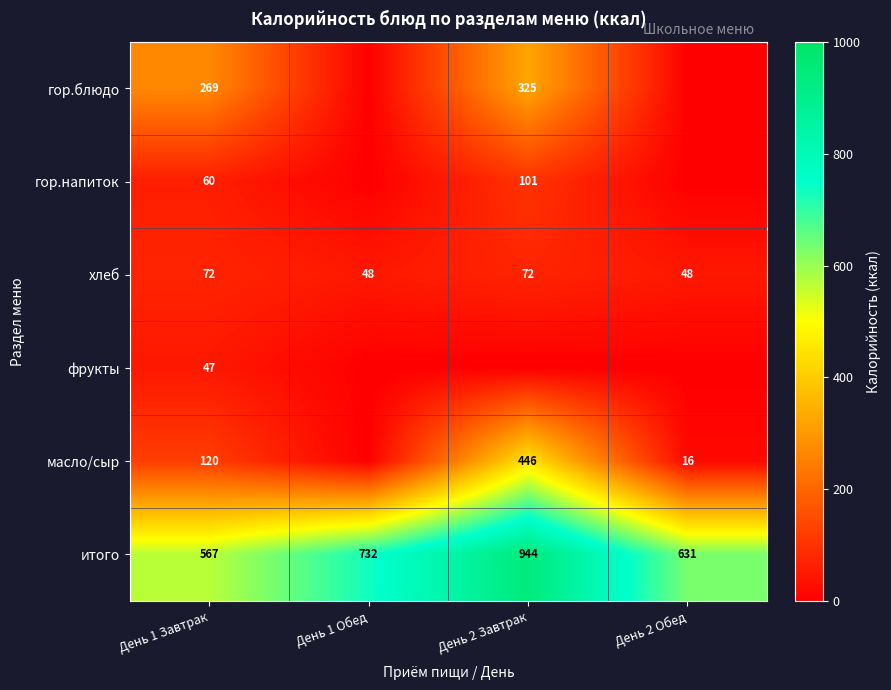

Which has a higher value, День 2 Завтрак or День 2 Обед?

День 2 Завтрак